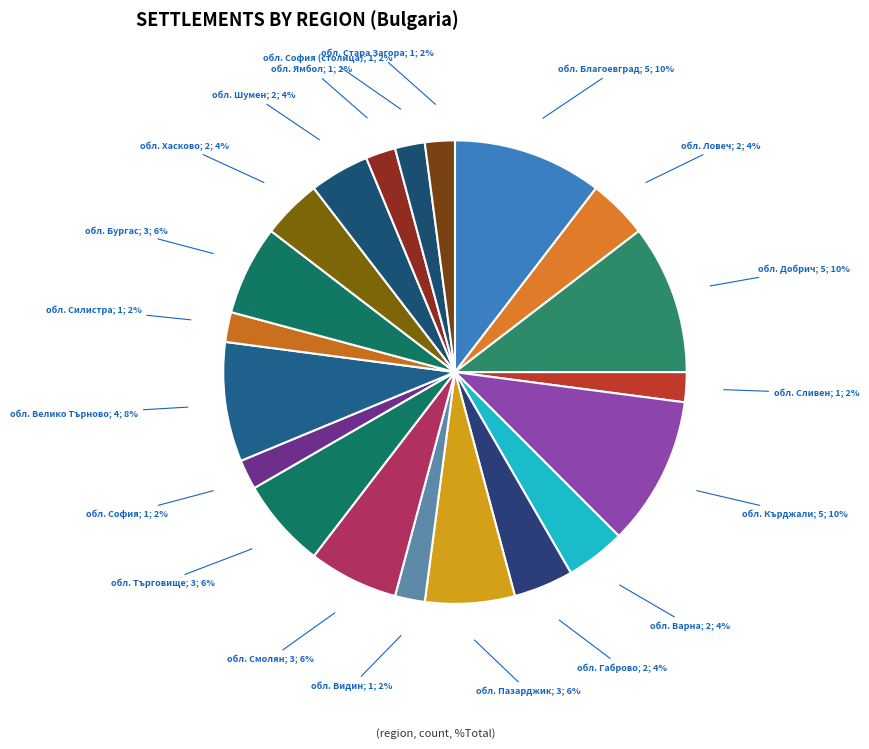

Combined, do обл. Шумен; 2; 4% and обл. Ямбол; 1; 2% account for over 50%?

No